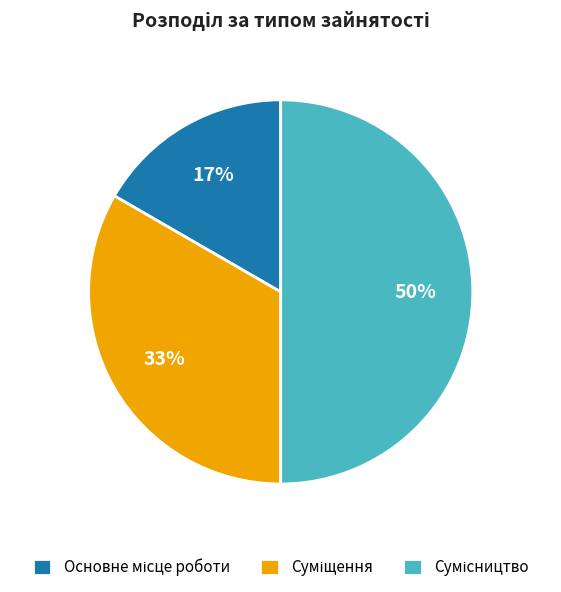

To the nearest percent, what is the average slice percentage?

33%